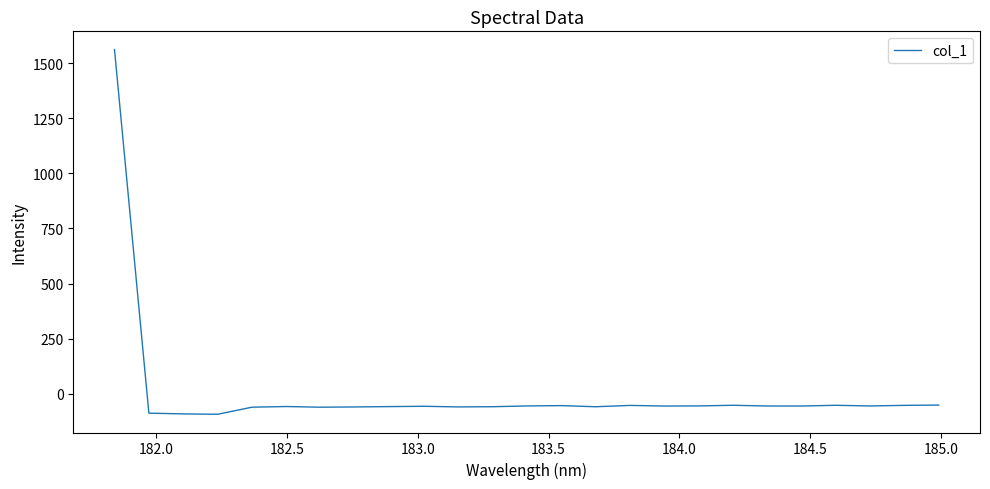

What is the sum of all values?

90.4